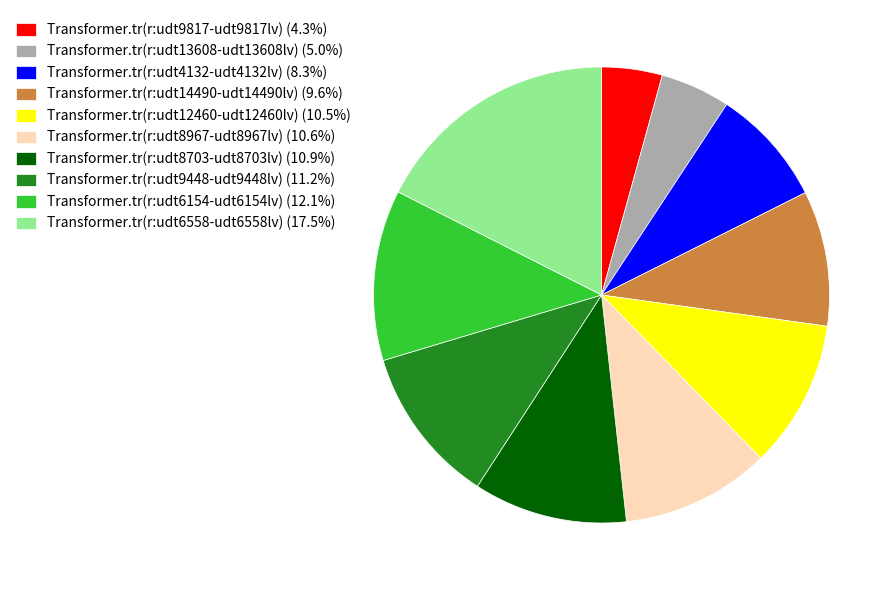

What is the ratio of the value at Transformer.tr(r:udt13608-udt13608lv) (5.0%) to the value at Transformer.tr(r:udt9817-udt9817lv) (4.3%)?

1.2